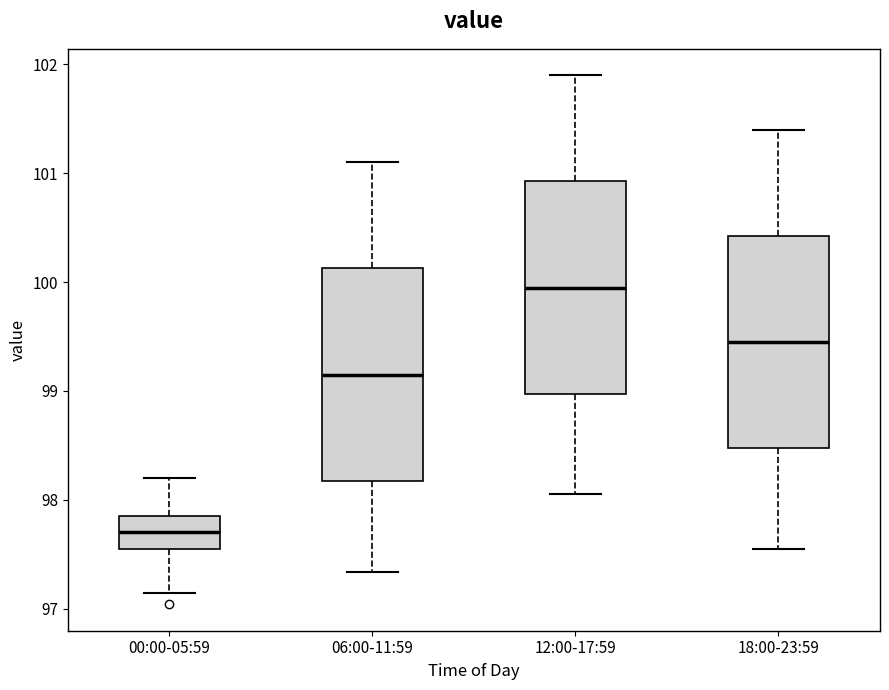

Reading left to right, transcribe this box plot: for each box, give where its median line is, the range the box spans, and where its two whiskers end, as read against the y-axis. The values are not printed on the chart, so give them approximately, as read against the axis.

00:00-05:59: median 97.7, box 97.6 to 97.9, whiskers 97.1 to 98.2
06:00-11:59: median 99.2, box 98.2 to 100.1, whiskers 97.3 to 101.1
12:00-17:59: median 100.0, box 99.0 to 100.9, whiskers 98.1 to 101.9
18:00-23:59: median 99.5, box 98.5 to 100.4, whiskers 97.6 to 101.4